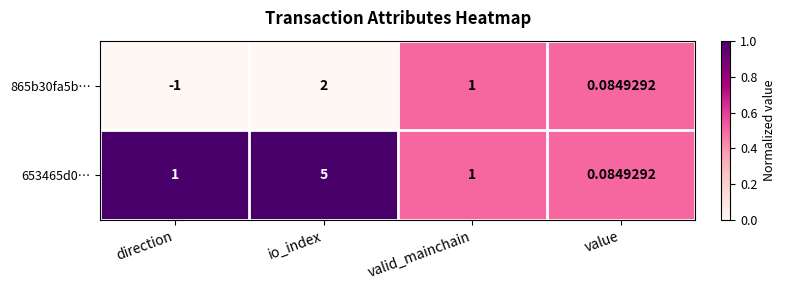

At which category is the sum across all series the highest?

io_index